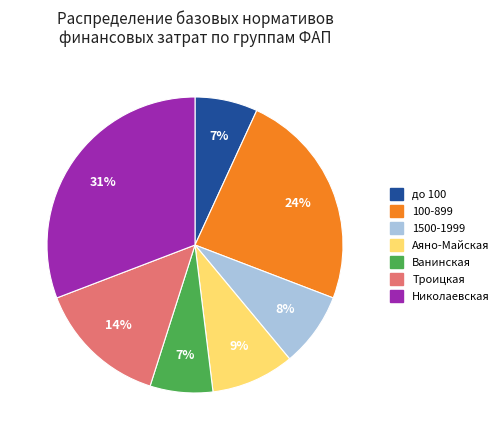

To the nearest percent, what is the combined percentage of Троицкая and Николаевская?

45%